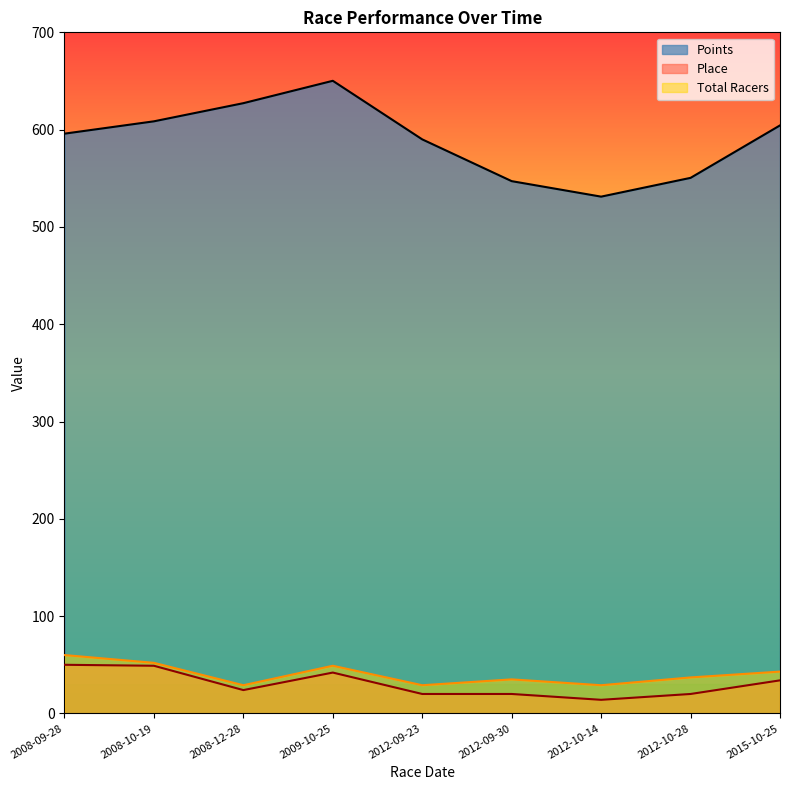

Which series has the largest range (max minus min)?

Points